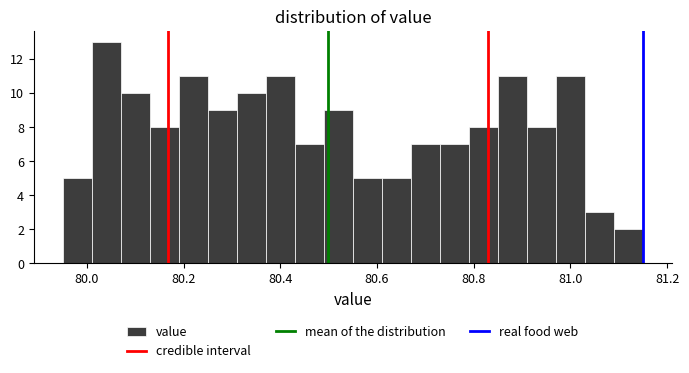

Read against the x-axis, roughly where is the centre of the tallest bar?

80.04